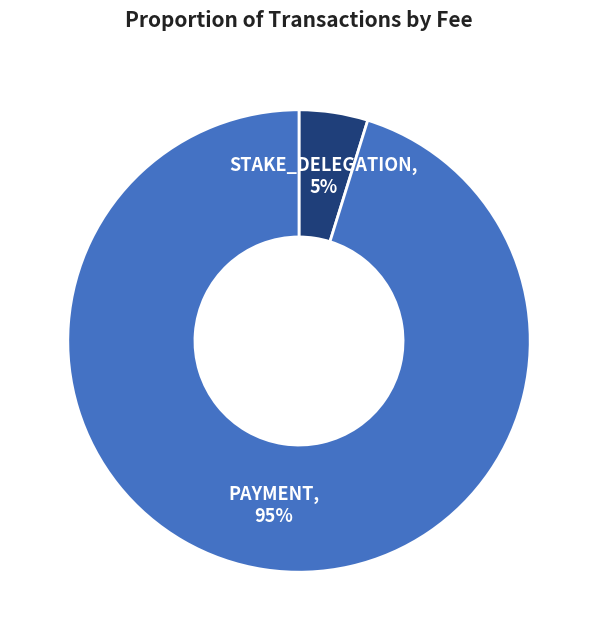

To the nearest percent, what is the difference between the largest and smallest slice percentages?

90%